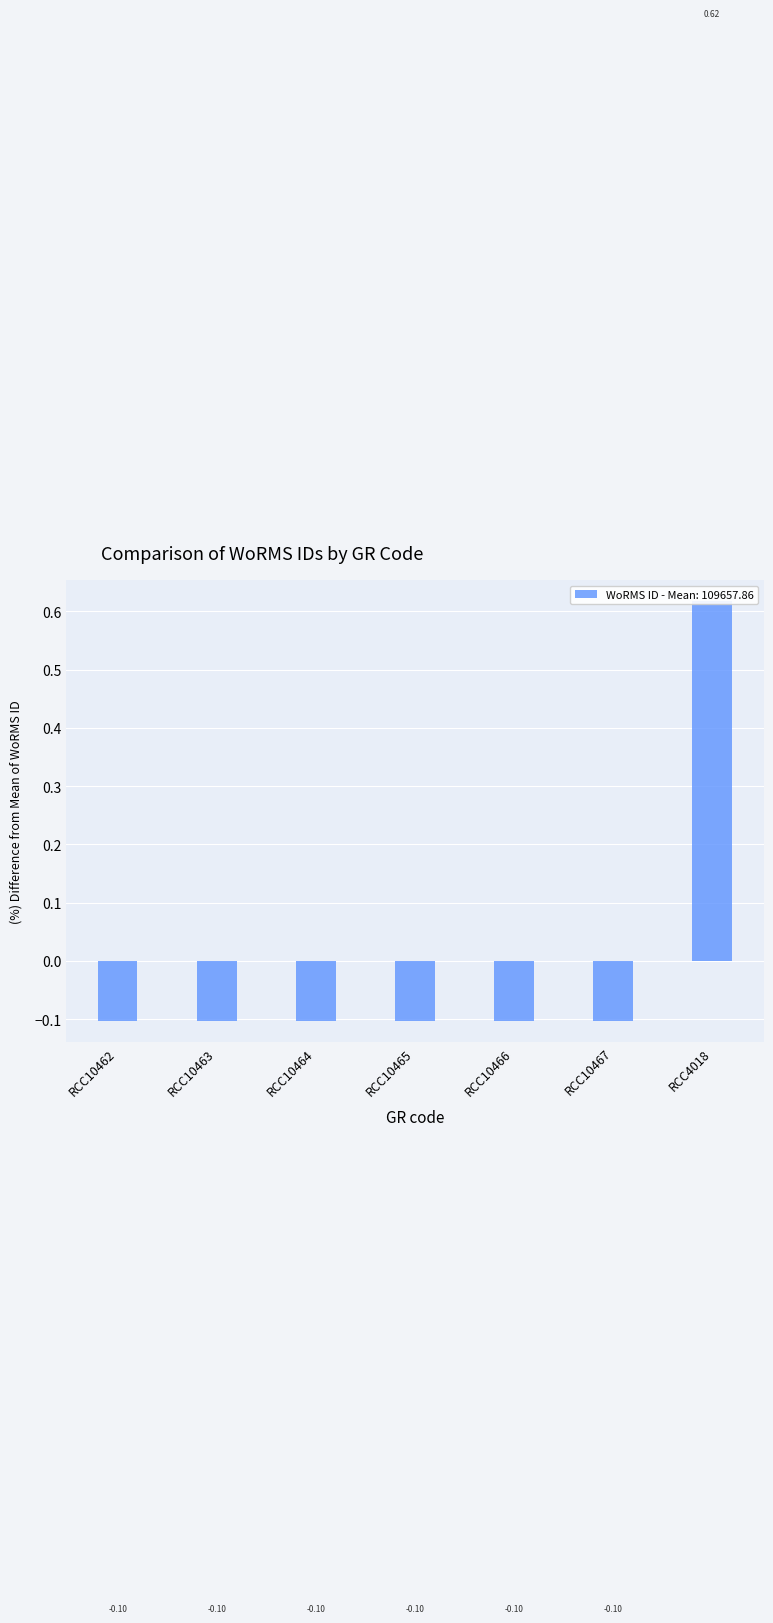

Where does the data first go above 0?

RCC4018